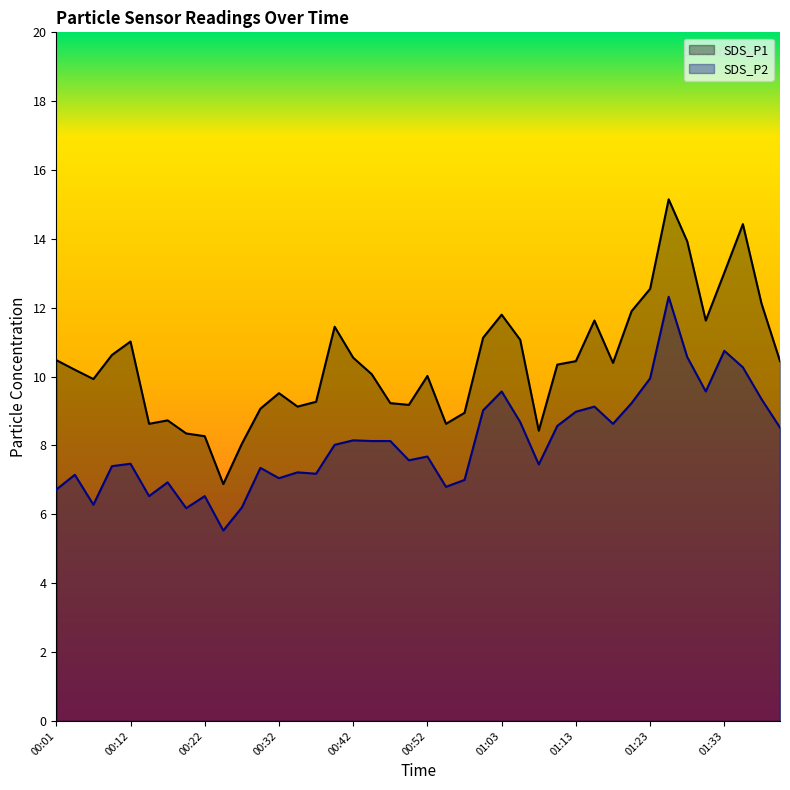

Which series has the largest range (max minus min)?

SDS_P1